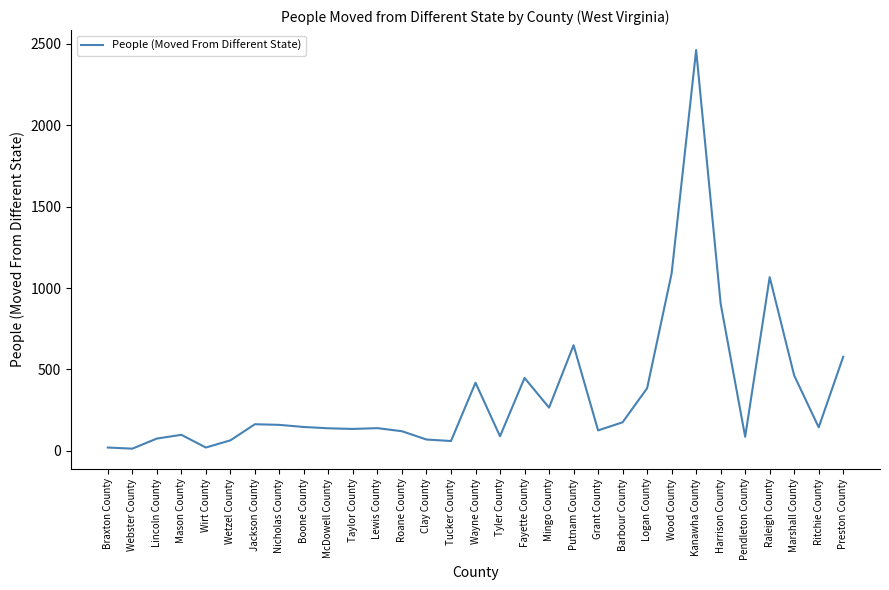

What is the change in value from Braxton County to Clay County?

+49